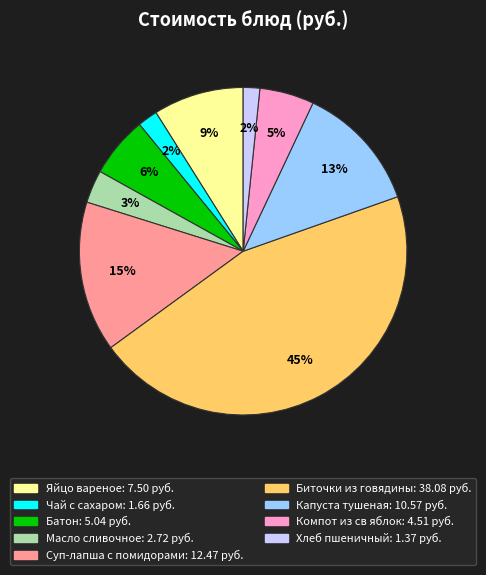

To the nearest percent, what percentage of the pie is Масло сливочное?

3%